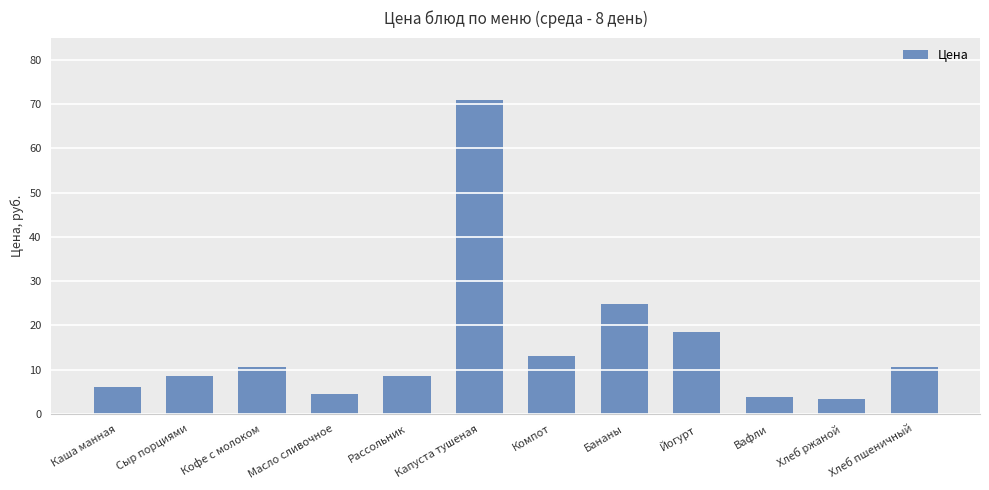

What is the label of the 2nd bar from the right?

Хлеб ржаной